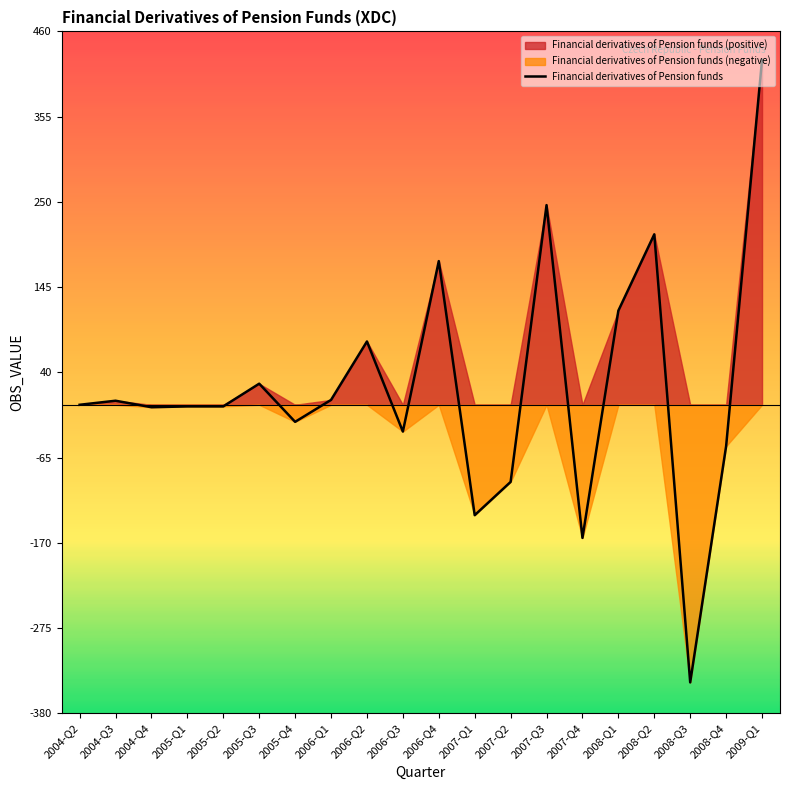

Approximately how many times larger is the value at 2009-Q1 compared to 2007-Q3?

1.7